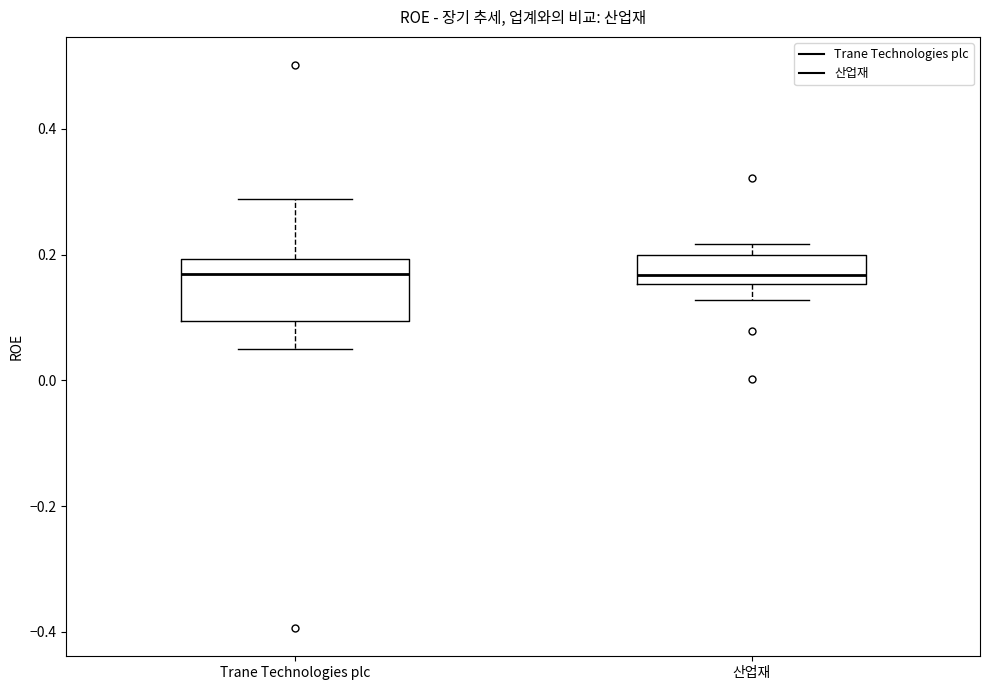

Where does the lower whisker of the box for Trane Technologies plc end on the y-axis? The values are not printed on the chart, so give them approximately, as read against the axis.

0.04